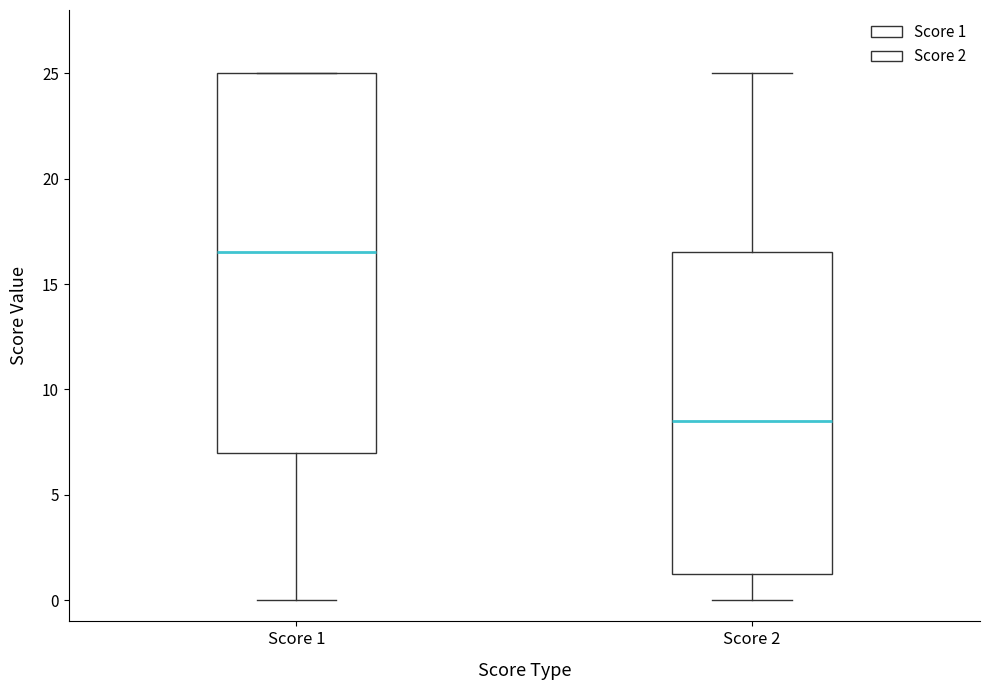

Which box is the tallest, from its lower edge to its upper edge?

Score 1